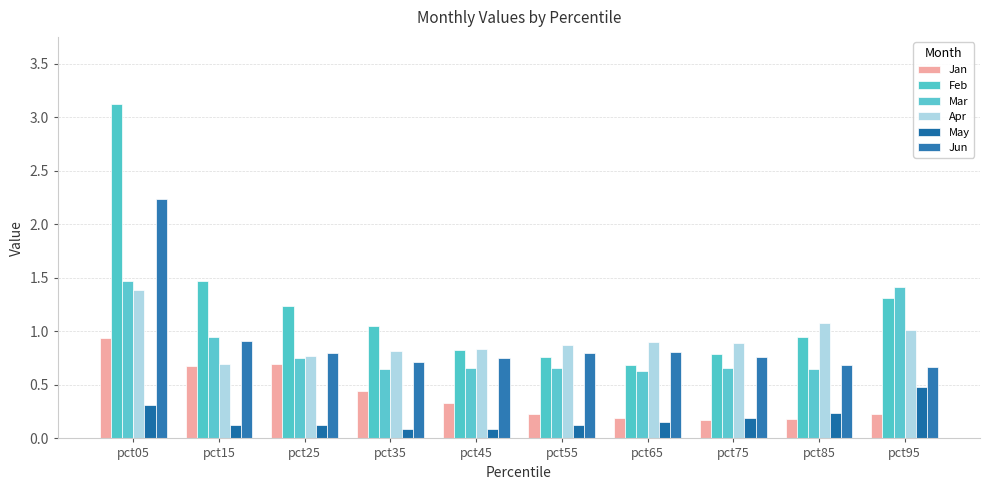

What are all the series names shown in the legend?

Jan, Feb, Mar, Apr, May, Jun